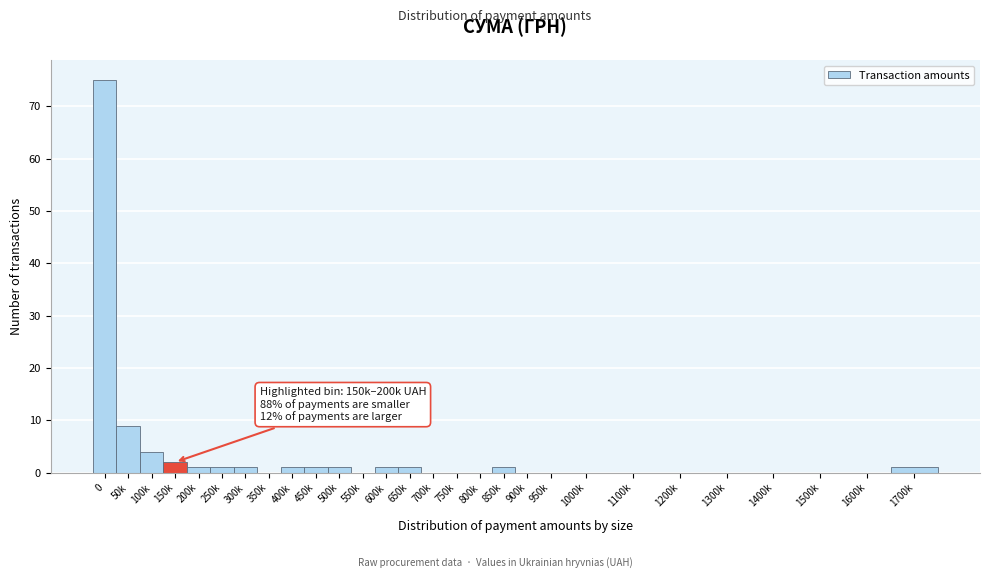

Reading left to right, transcribe all the data shown in this chart.

0=75	50k=9	100k=4	150k=2	200k=1	250k=1	300k=1	350k=0	400k=1	450k=1	500k=1	550k=0	600k=1	650k=1	700k=0	750k=0	800k=0	850k=1	900k=0	950k=0	1000k=0	1100k=0	1200k=0	1300k=0	1400k=0	1500k=0	1600k=0	1700k=1